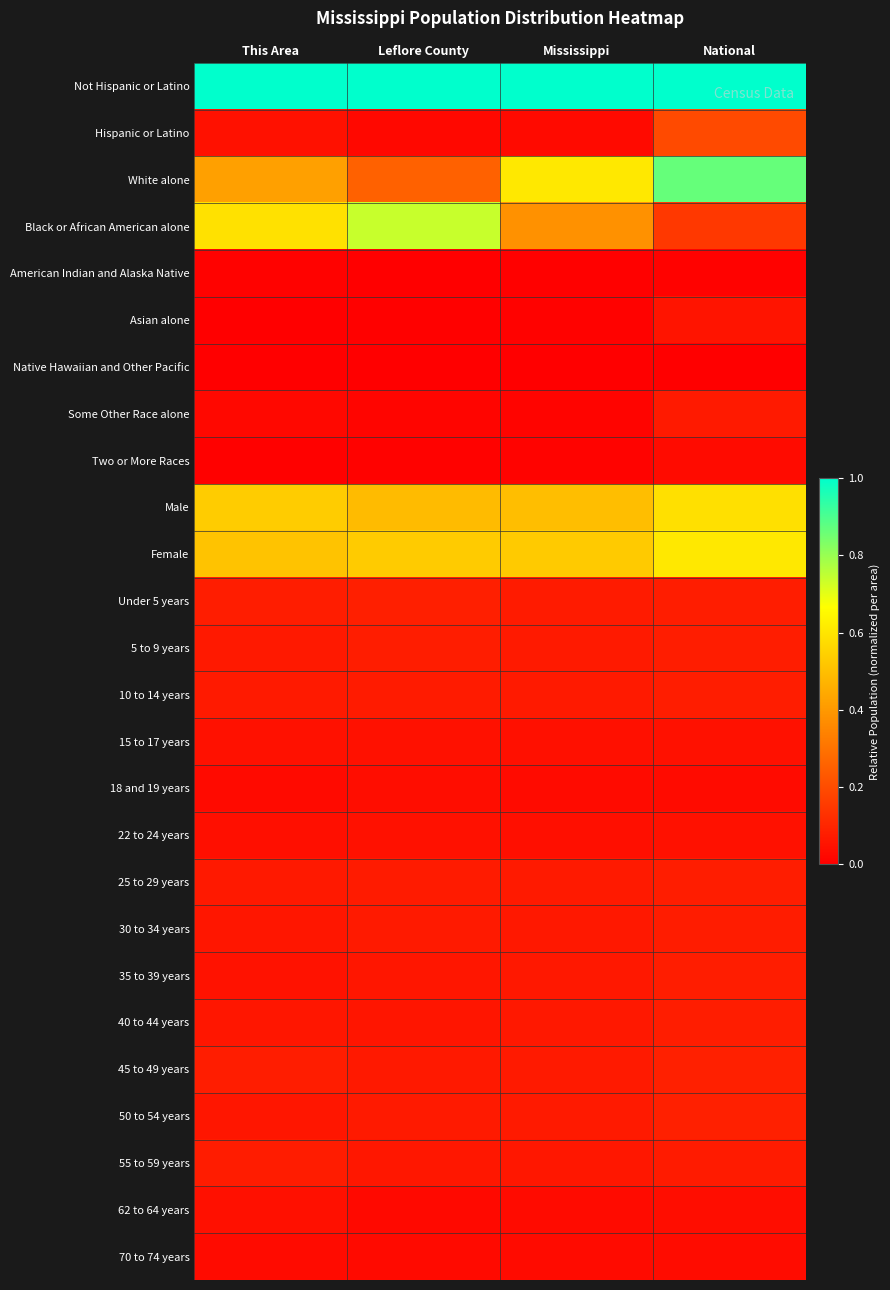

Reading left to right, list all the values displayed in this chart.

Not Hispanic or Latino: This Area=1.0	Leflore County=1.0	Mississippi=1.0	National=1.0
Hispanic or Latino: This Area=0.0	Leflore County=0.0	Mississippi=0.0	National=0.2
White alone: This Area=0.4	Leflore County=0.3	Mississippi=0.6	National=0.9
Black or African American alone: This Area=0.6	Leflore County=0.7	Mississippi=0.4	National=0.1
American Indian and Alaska Native: This Area=0.0	Leflore County=0.0	Mississippi=0.0	National=0.0
Asian alone: This Area=0.0	Leflore County=0.0	Mississippi=0.0	National=0.1
Native Hawaiian and Other Pacific: This Area=0.0	Leflore County=0.0	Mississippi=0.0	National=0.0
Some Other Race alone: This Area=0.0	Leflore County=0.0	Mississippi=0.0	National=0.1
Two or More Races: This Area=0.0	Leflore County=0.0	Mississippi=0.0	National=0.0
Male: This Area=0.5	Leflore County=0.5	Mississippi=0.5	National=0.6
Female: This Area=0.5	Leflore County=0.5	Mississippi=0.5	National=0.6
Under 5 years: This Area=0.1	Leflore County=0.1	Mississippi=0.1	National=0.1
5 to 9 years: This Area=0.1	Leflore County=0.1	Mississippi=0.1	National=0.1
10 to 14 years: This Area=0.1	Leflore County=0.1	Mississippi=0.1	National=0.1
15 to 17 years: This Area=0.0	Leflore County=0.0	Mississippi=0.0	National=0.0
18 and 19 years: This Area=0.0	Leflore County=0.0	Mississippi=0.0	National=0.0
22 to 24 years: This Area=0.0	Leflore County=0.0	Mississippi=0.0	National=0.0
25 to 29 years: This Area=0.1	Leflore County=0.1	Mississippi=0.1	National=0.1
30 to 34 years: This Area=0.1	Leflore County=0.1	Mississippi=0.1	National=0.1
35 to 39 years: This Area=0.0	Leflore County=0.1	Mississippi=0.1	National=0.1
40 to 44 years: This Area=0.1	Leflore County=0.1	Mississippi=0.1	National=0.1
45 to 49 years: This Area=0.1	Leflore County=0.1	Mississippi=0.1	National=0.1
50 to 54 years: This Area=0.1	Leflore County=0.1	Mississippi=0.1	National=0.1
55 to 59 years: This Area=0.1	Leflore County=0.1	Mississippi=0.1	National=0.1
62 to 64 years: This Area=0.0	Leflore County=0.0	Mississippi=0.0	National=0.0
70 to 74 years: This Area=0.0	Leflore County=0.0	Mississippi=0.0	National=0.0